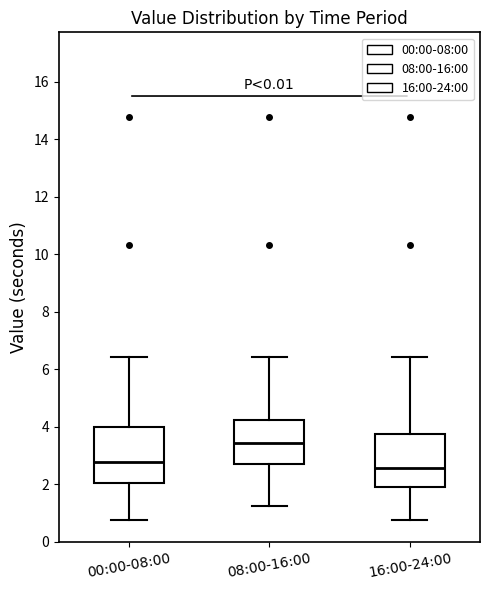

Which box has the highest median line?

08:00-16:00